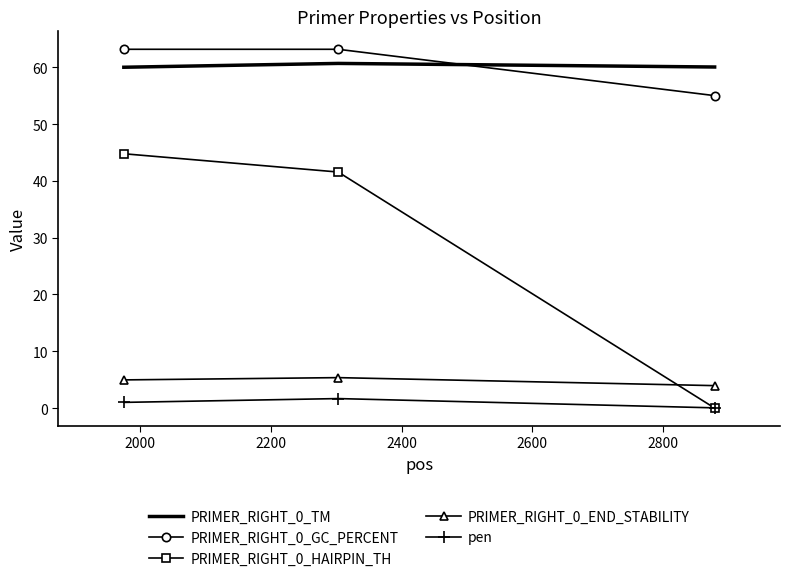

What is the lowest value of the PRIMER_RIGHT_0_TM series?

60.0